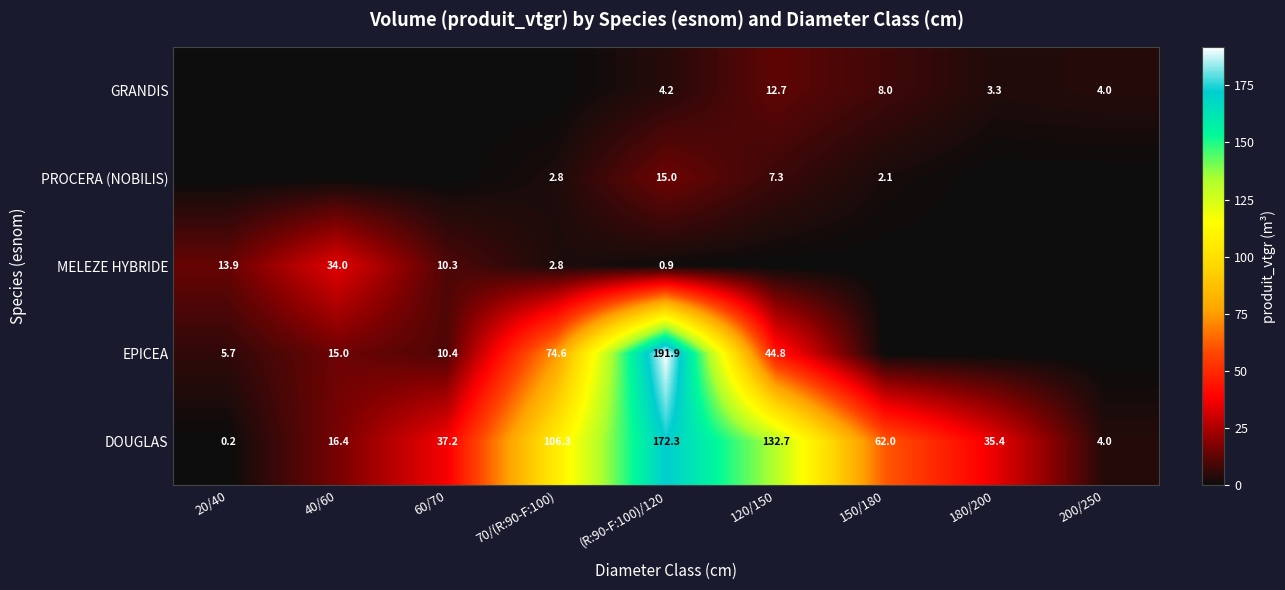

What is the difference between the DOUGLAS values at 40/60 and 200/250?

12.4